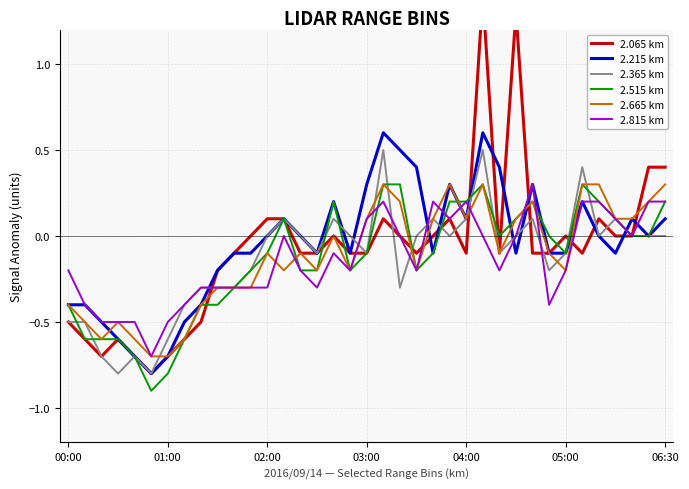

What is the sum of the 2.665 km values at 13 and 9?

-0.5